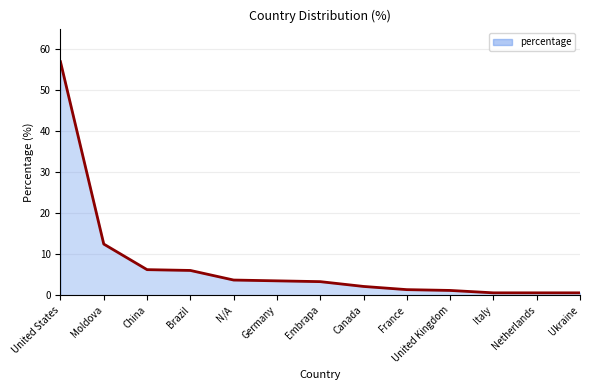

What is the approximate value at France?

1.4